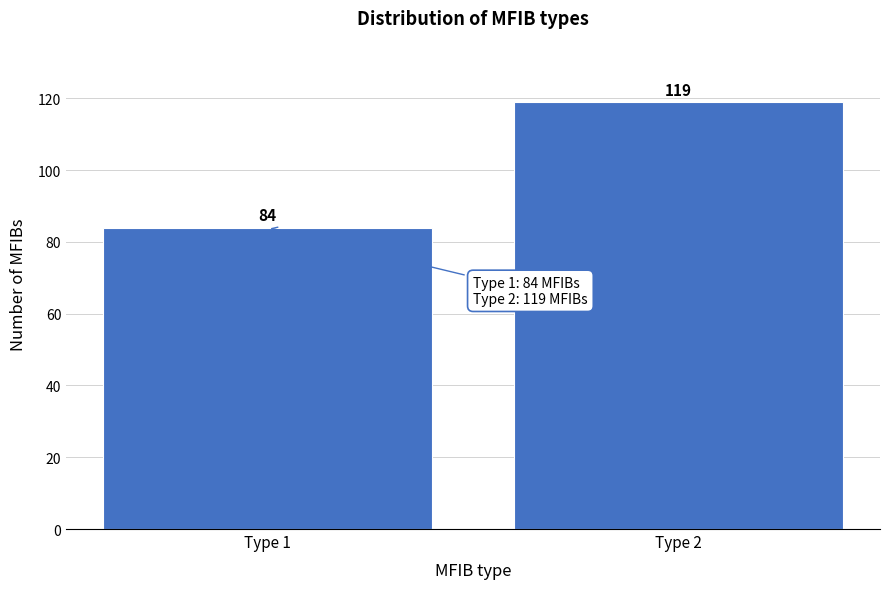

Reading left to right, list all the values displayed in this chart.

Type 1=84	Type 2=119